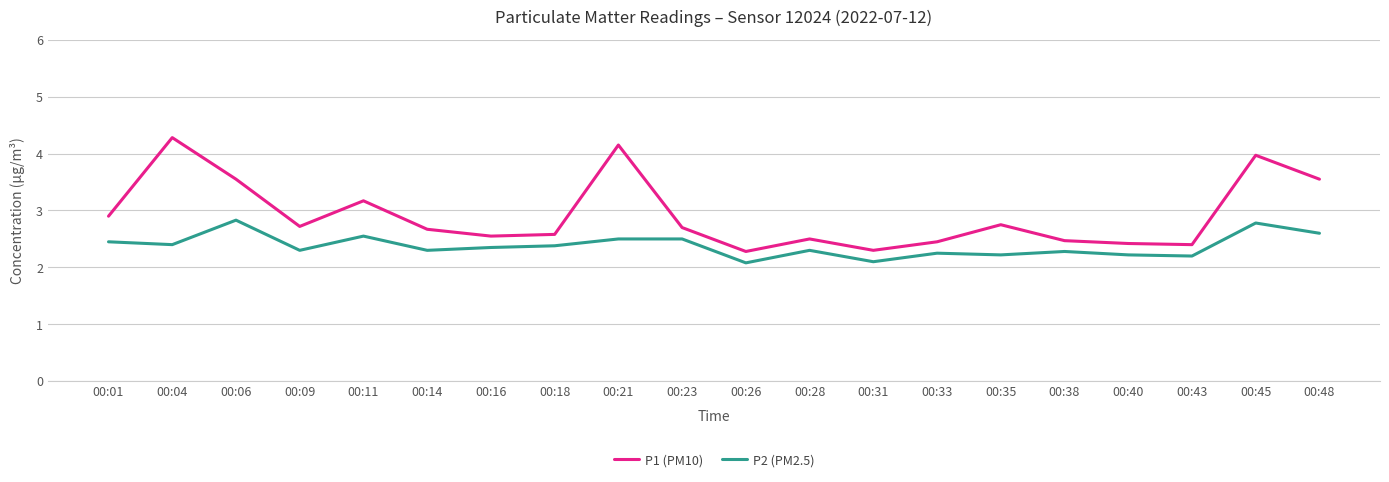

True or false: P1 (PM10) and P2 (PM2.5) intersect in this chart.

False